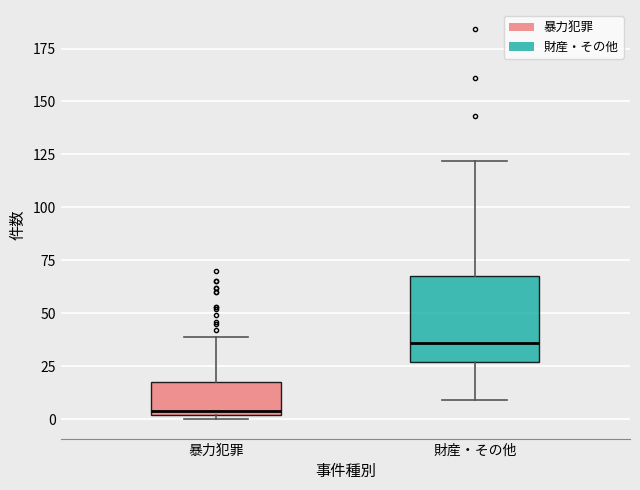

Reading left to right, transcribe this box plot: for each box, give where its median line is, the range the box spans, and where its two whiskers end, as read against the y-axis. The values are not printed on the chart, so give them approximately, as read against the axis.

暴力犯罪: median 5, box 0 to 20, whiskers 0 (just below the box's lower edge) to 40
財産・その他: median 35, box 25 to 70, whiskers 10 to 120